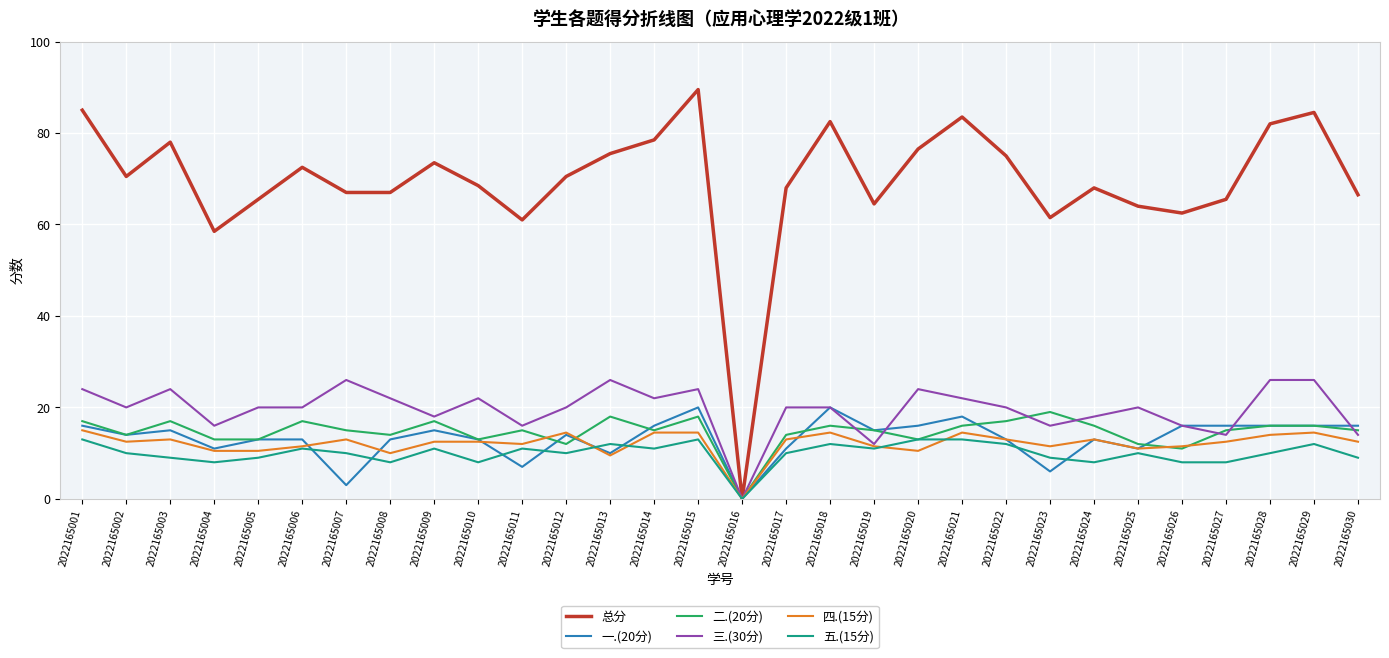

The 四.(15分) series shows 4.4 at 2022165007. True or false?

False